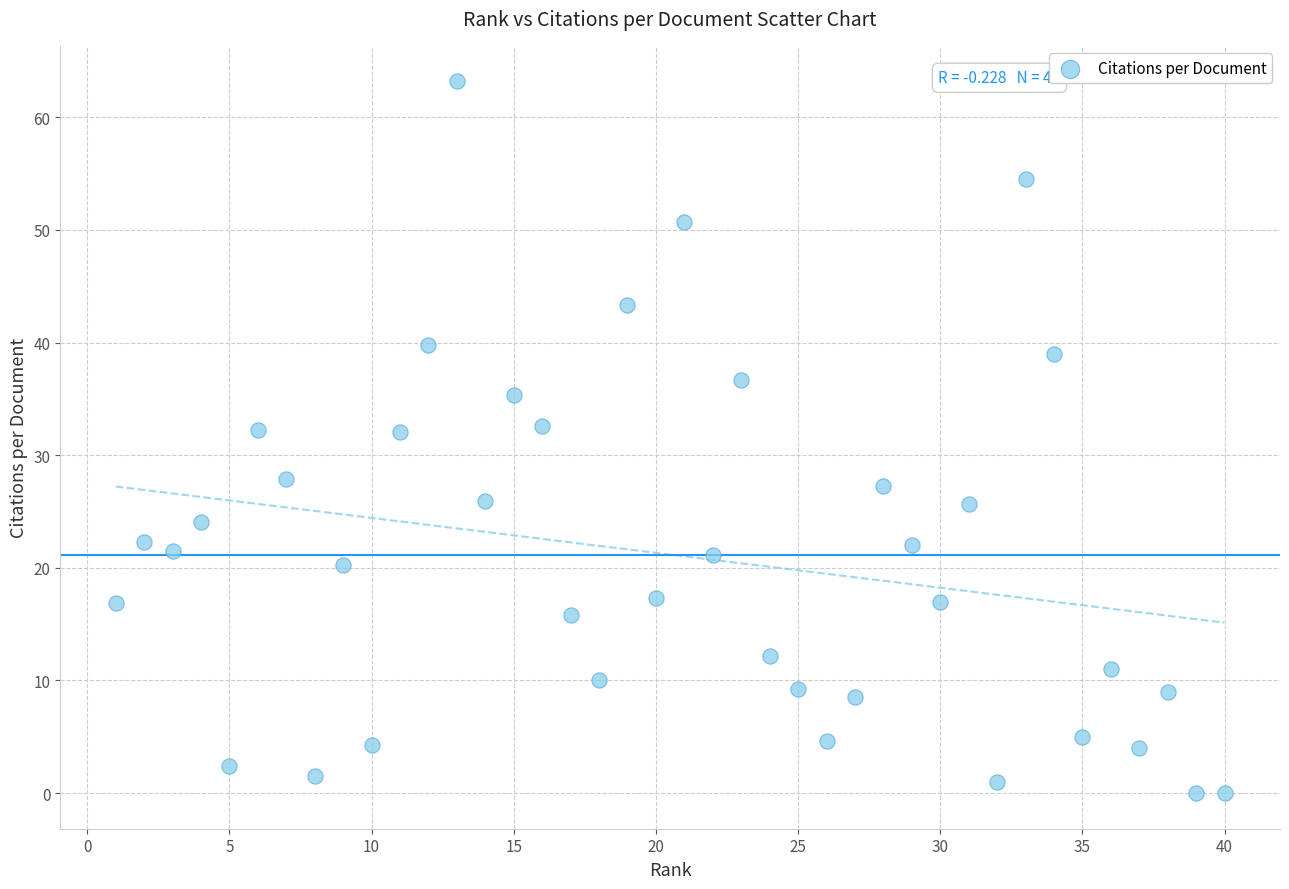

What is the range of Y values (max minus min)?

63.2